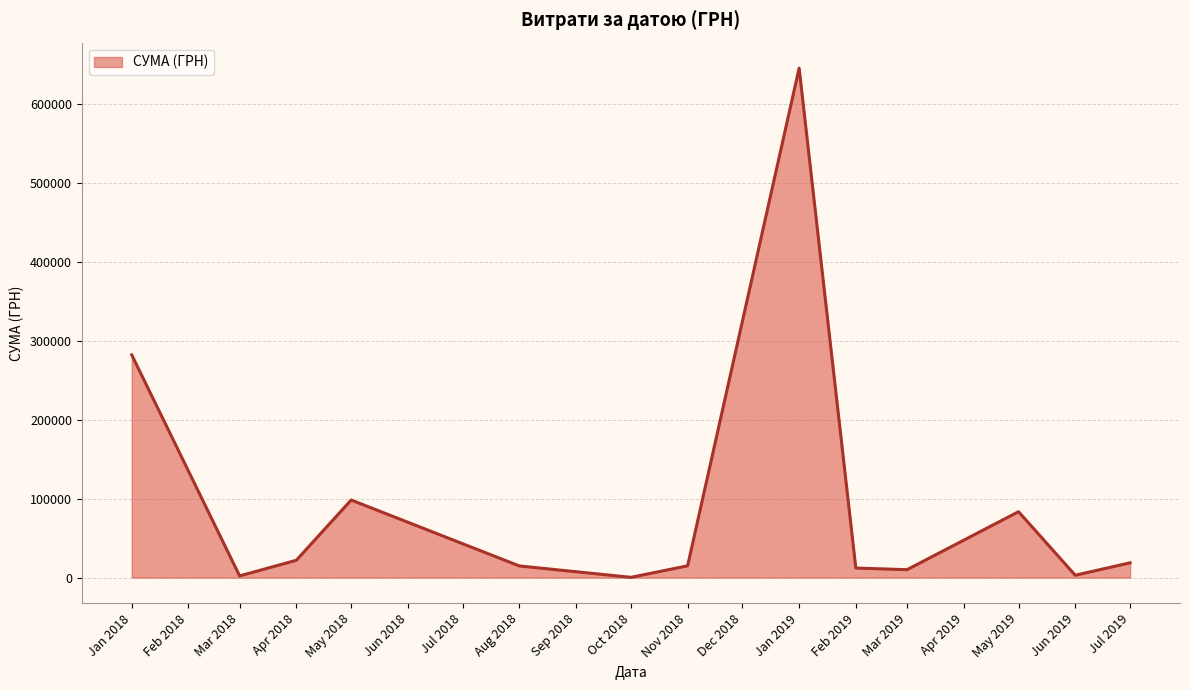

Does the chart have visible grid lines?

Yes